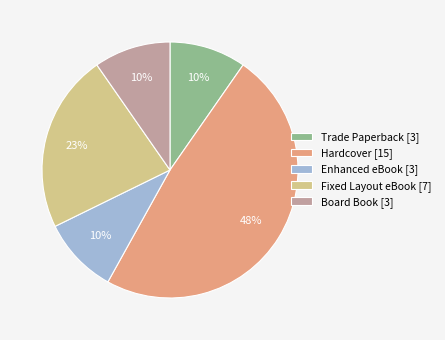

What percentage is the Enhanced eBook slice, to the nearest percent?

10%